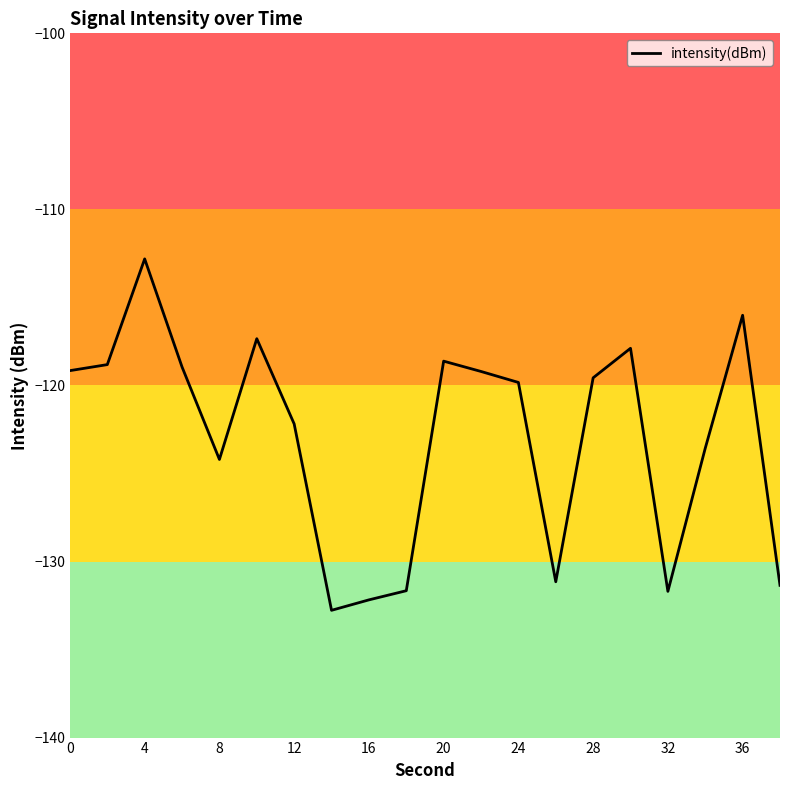

What is the greatest value displayed?

-112.8